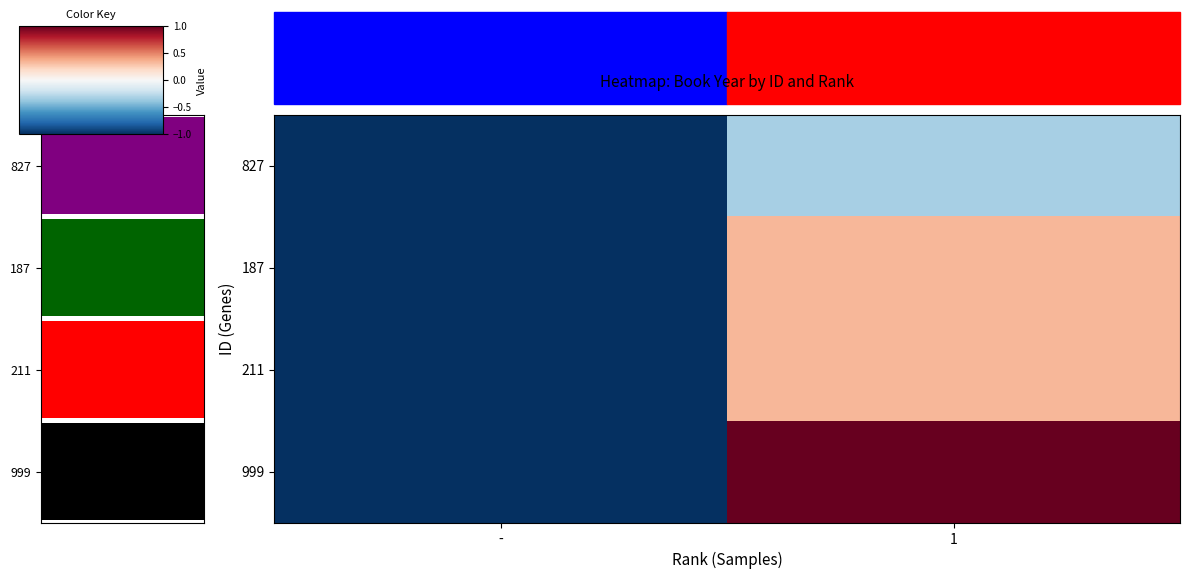

What is the smallest value displayed?

-1.0